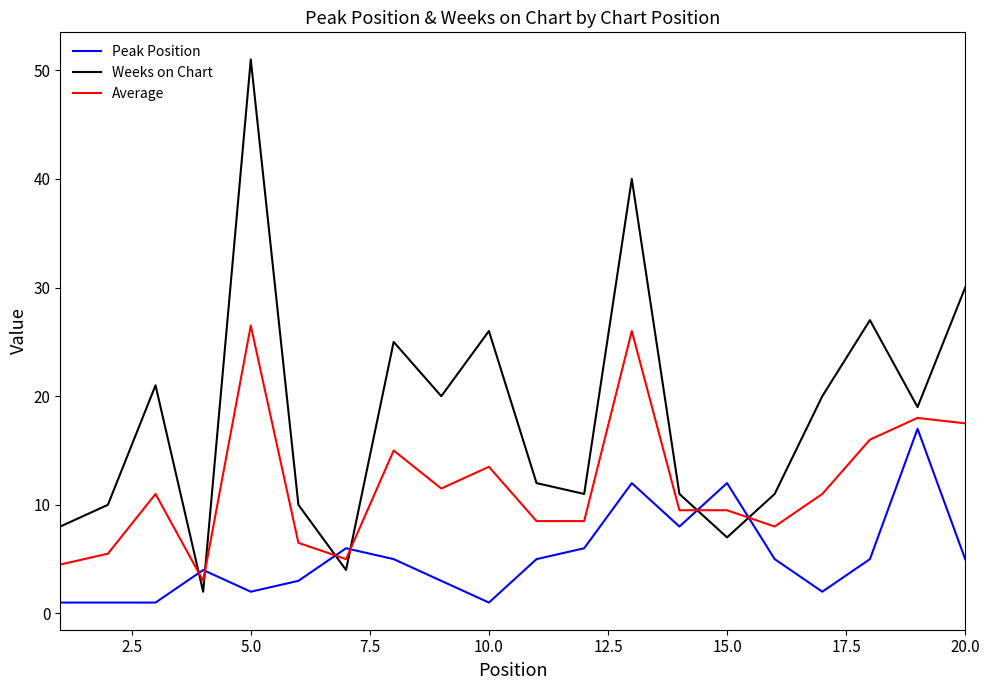

Which series has the largest total across all categories?

Weeks on Chart